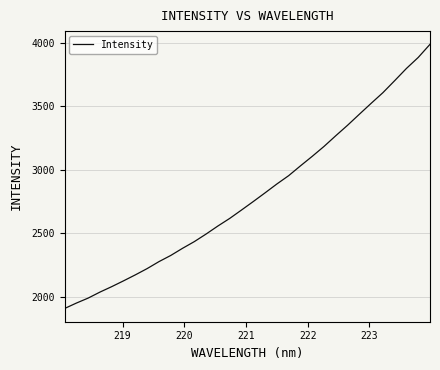

What is the difference between the maximum and minimum values?

2080.0